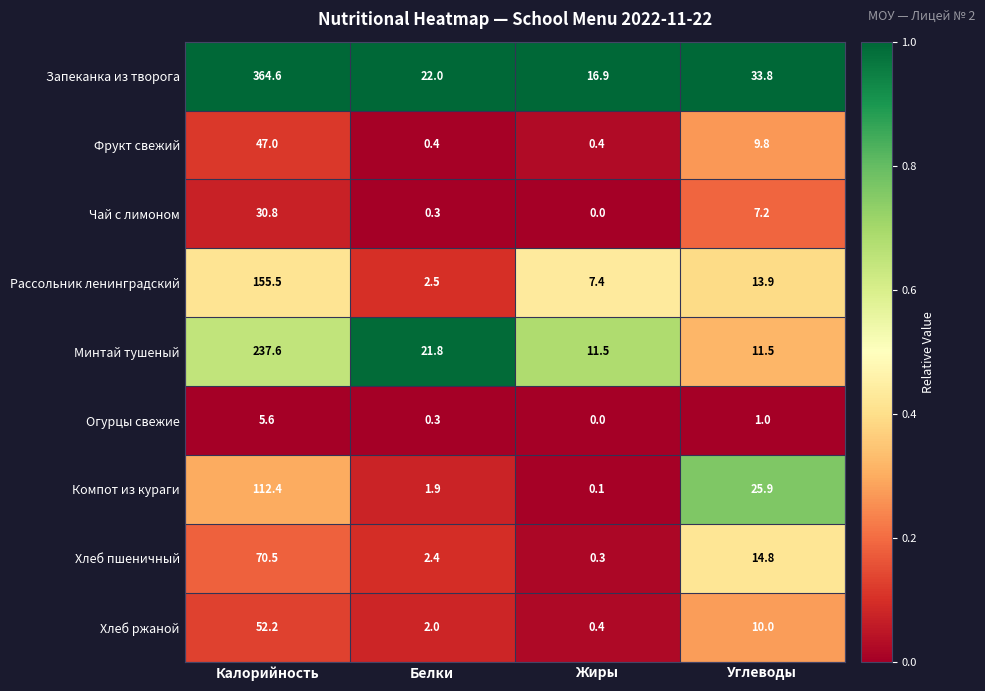

Which series has the widest spread of values?

Запеканка из творога